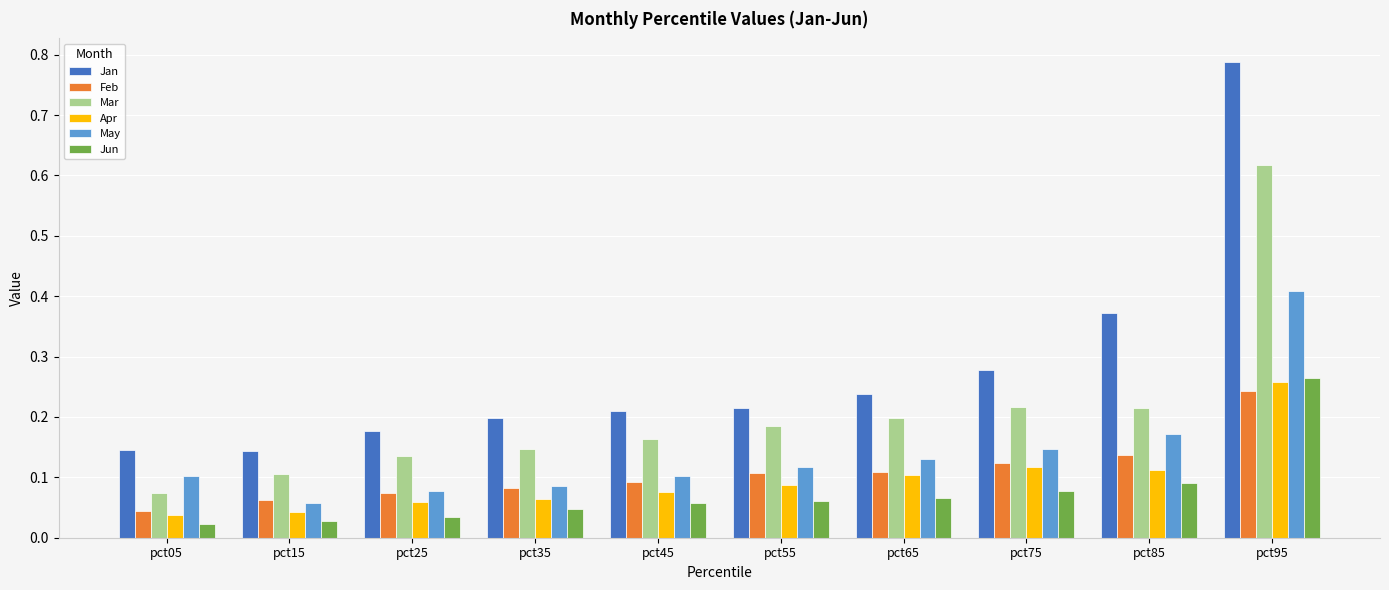

The Jan series shows 0.4 at pct65. True or false?

False